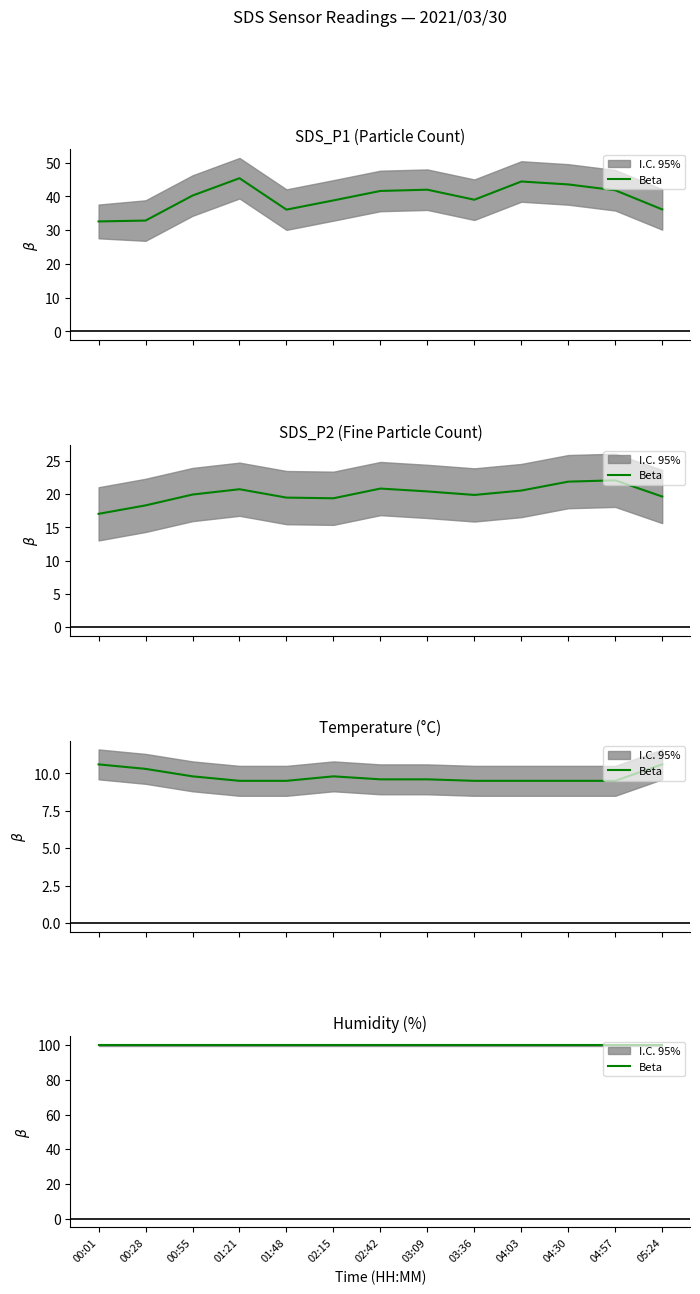

True or false: Temp and SDS_P2 cross at least once.

False